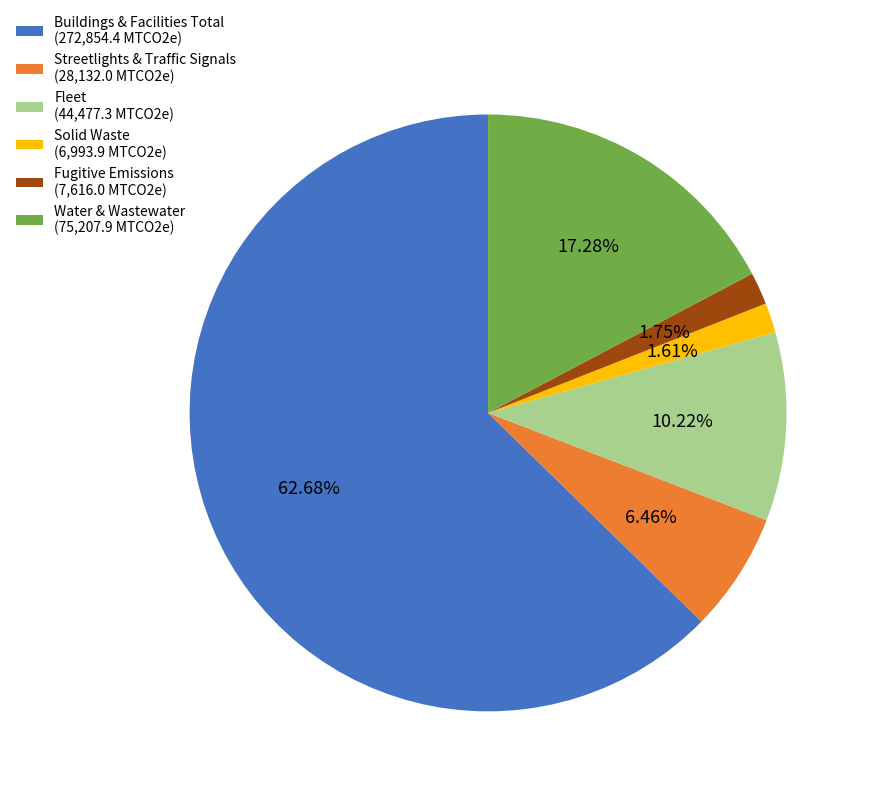

To the nearest percent, what percentage of the pie is Streetlights & Traffic Signals?

6%